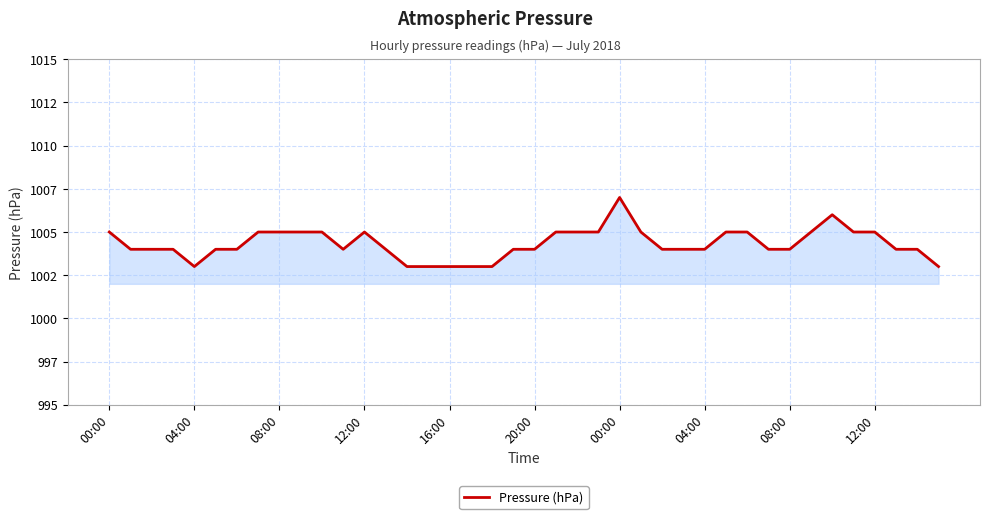

How many interior local valleys (lower than both neighbors) does the data have?

2